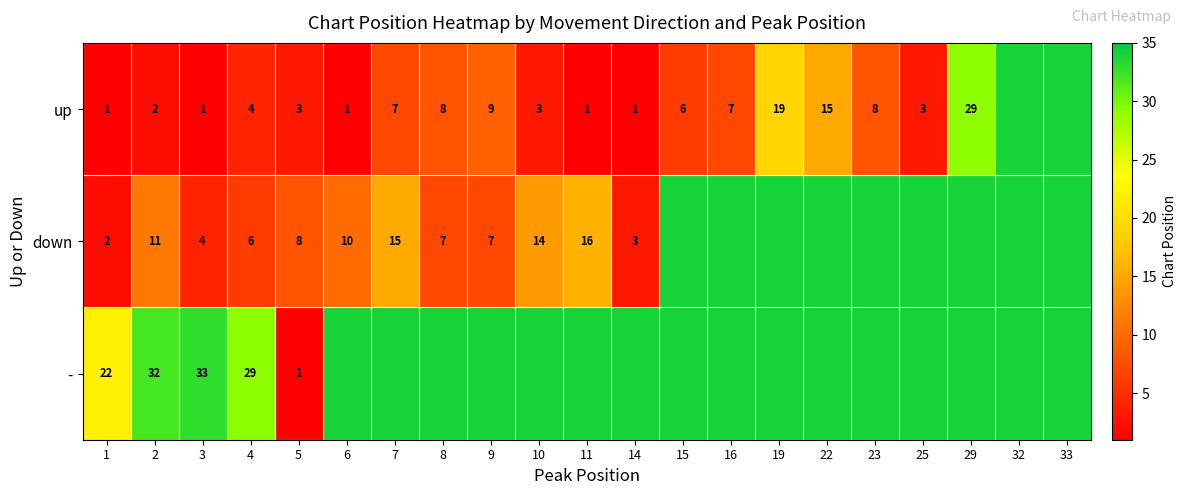

The value of up at 22 is 24. True or false?

False